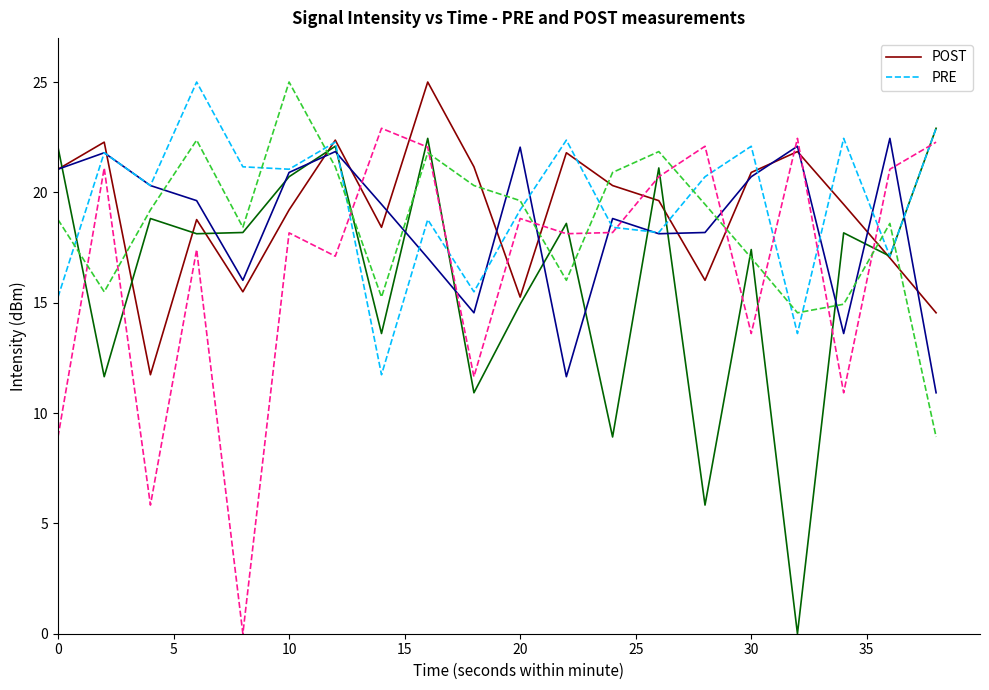

What is the highest value of the POST series?

25.0